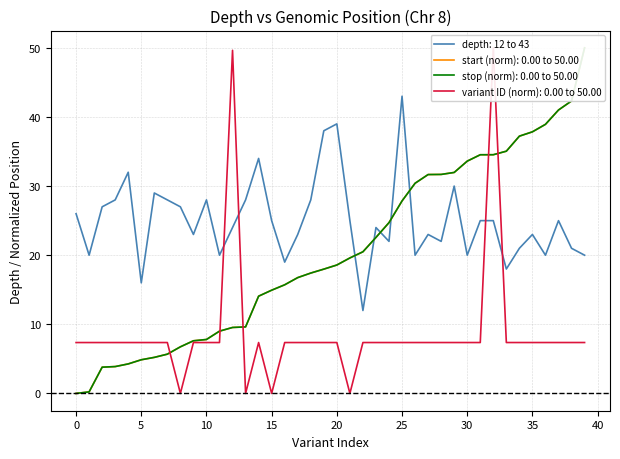

True or false: start (normalized) has more than 2 points higher than both neighbors.

False